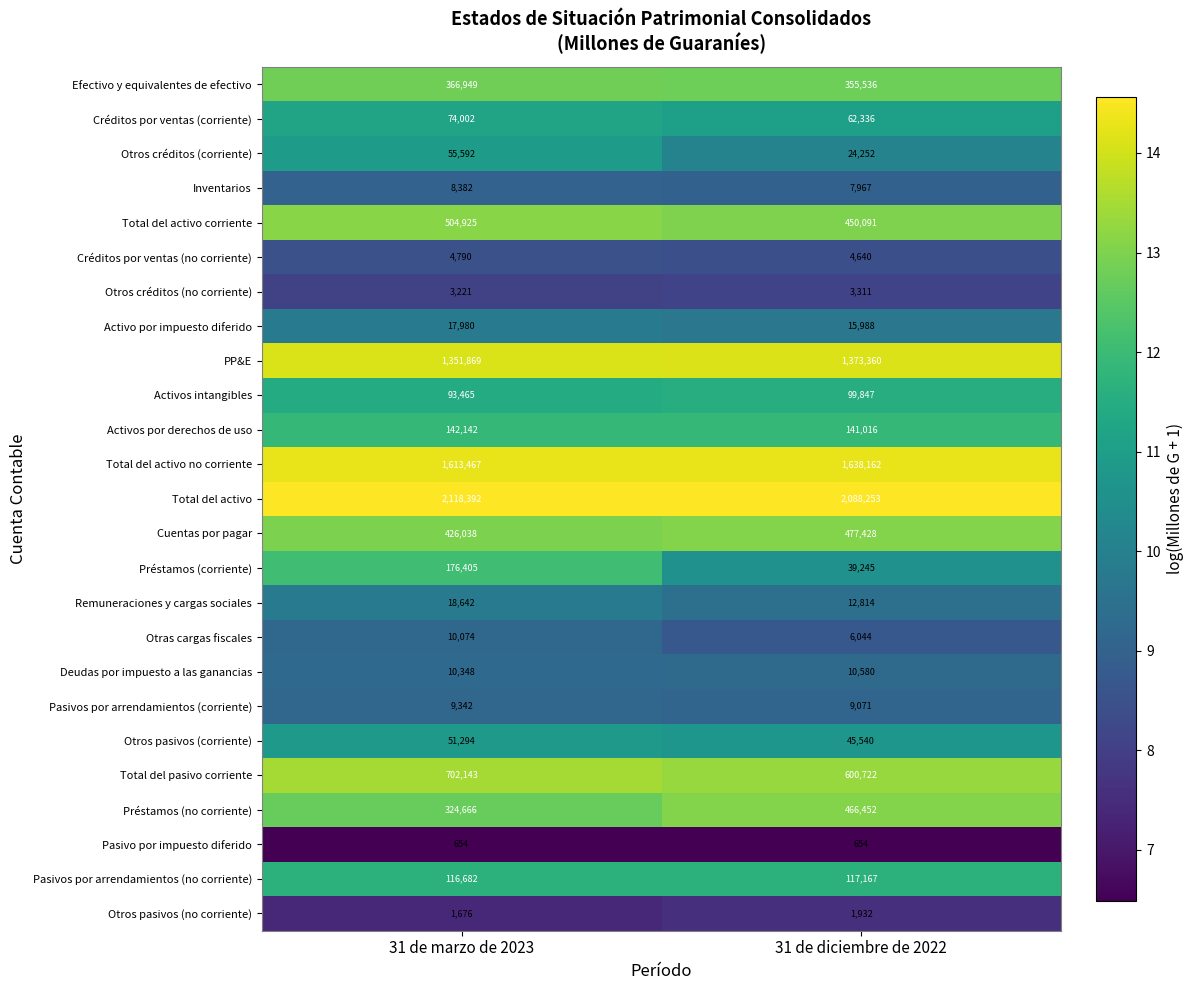

Is it true that Créditos por ventas (no corriente) equals 8423 at 31 de marzo de 2023?

False